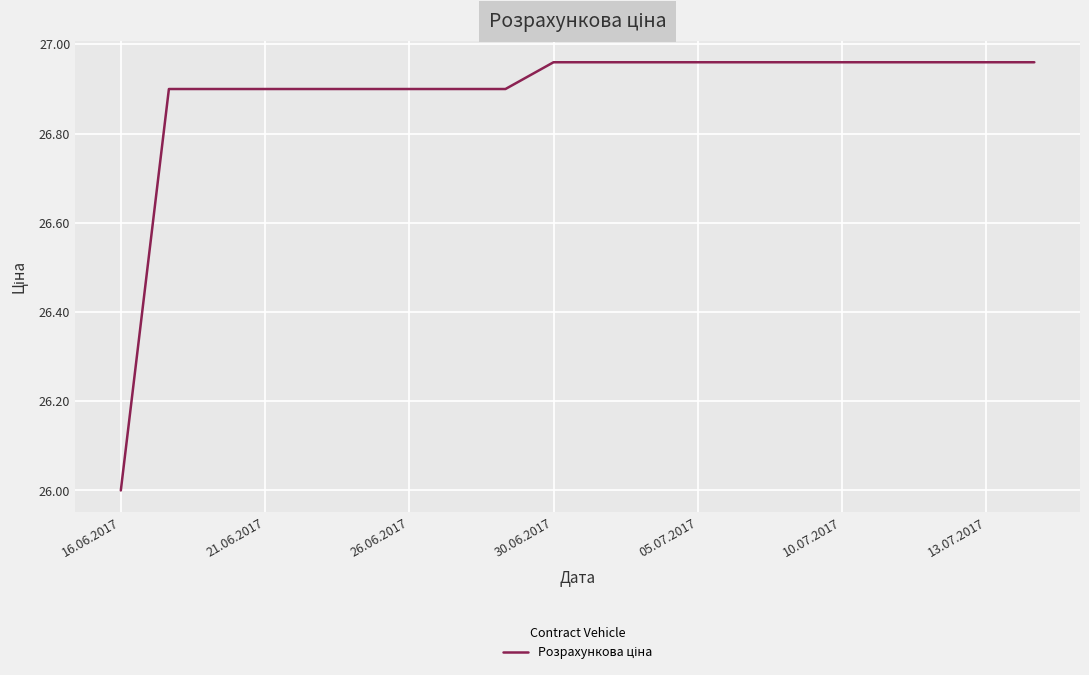

What is the smallest value displayed?

26.0